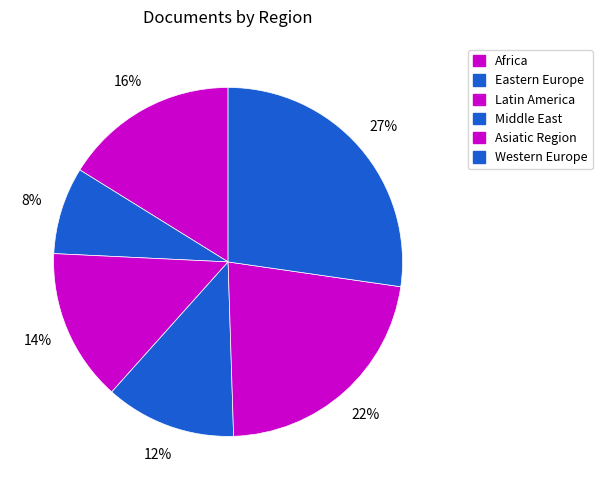

How many segments does this pie chart have?

6